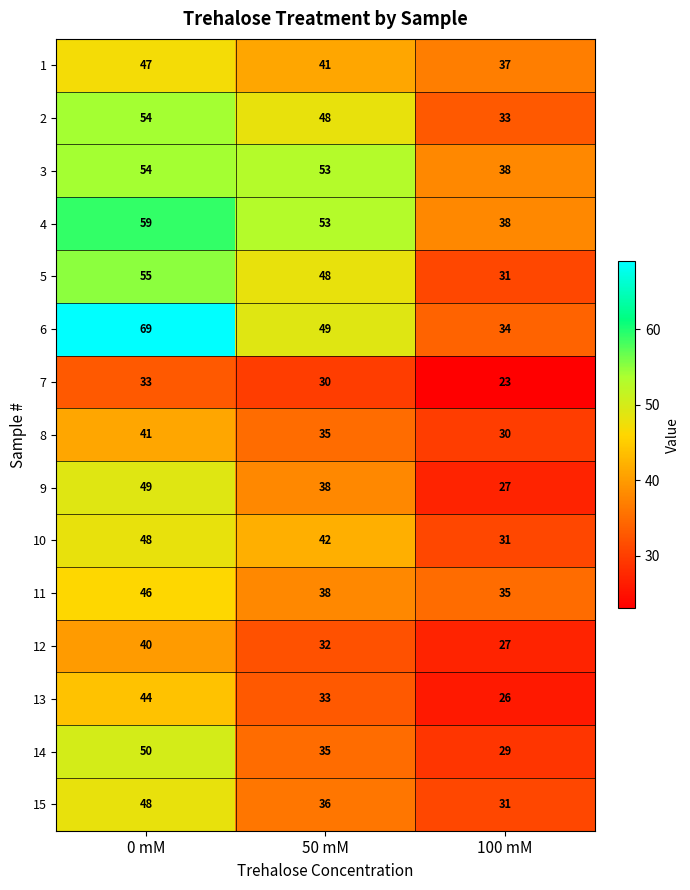

What is the difference between the 15 values at 0 mM and 100 mM?

17